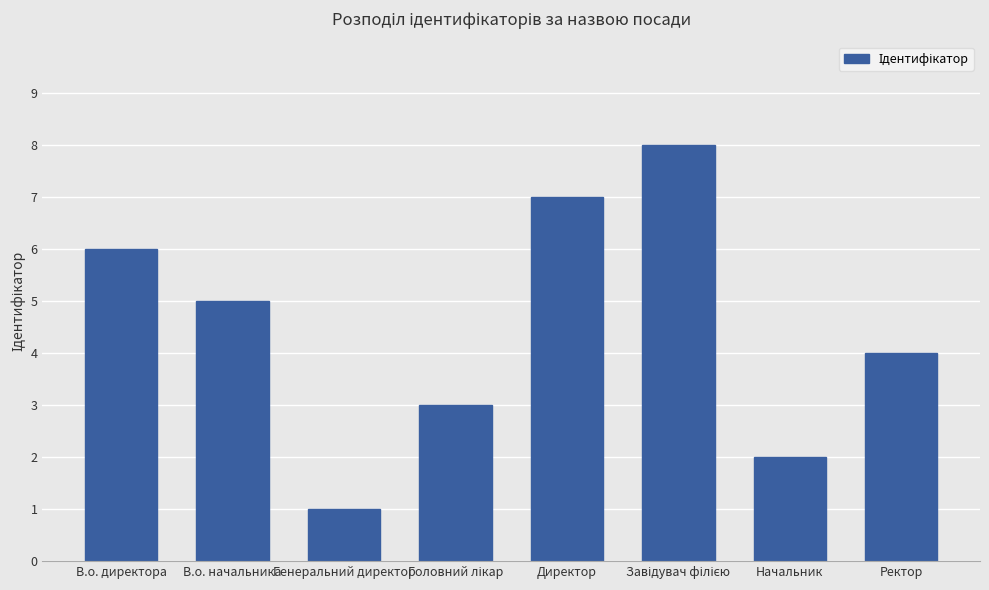

Between Генеральний директор and Ректор, which is larger?

Ректор